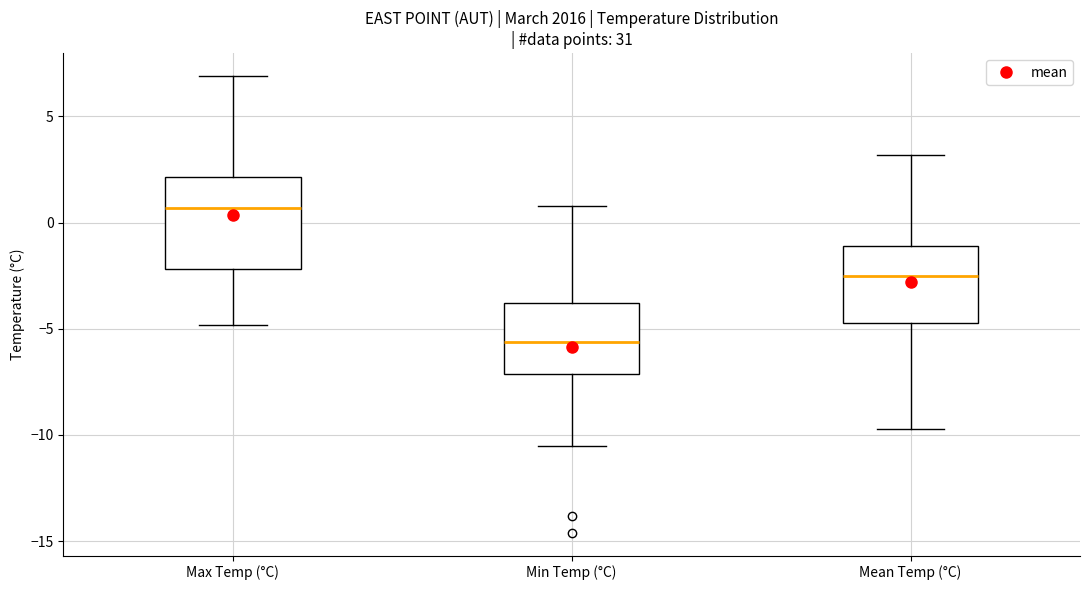

Reading left to right, transcribe this box plot: for each box, give where its median line is, the range the box spans, and where its two whiskers end, as read against the y-axis. The values are not printed on the chart, so give them approximately, as read against the axis.

Max Temp (°C): median 0.5, box -2.0 to 2.0, whiskers -5.0 to 7.0
Min Temp (°C): median -5.5, box -7.0 to -4.0, whiskers -10.5 to 1.0
Mean Temp (°C): median -2.5, box -4.5 to -1.0, whiskers -9.5 to 3.0